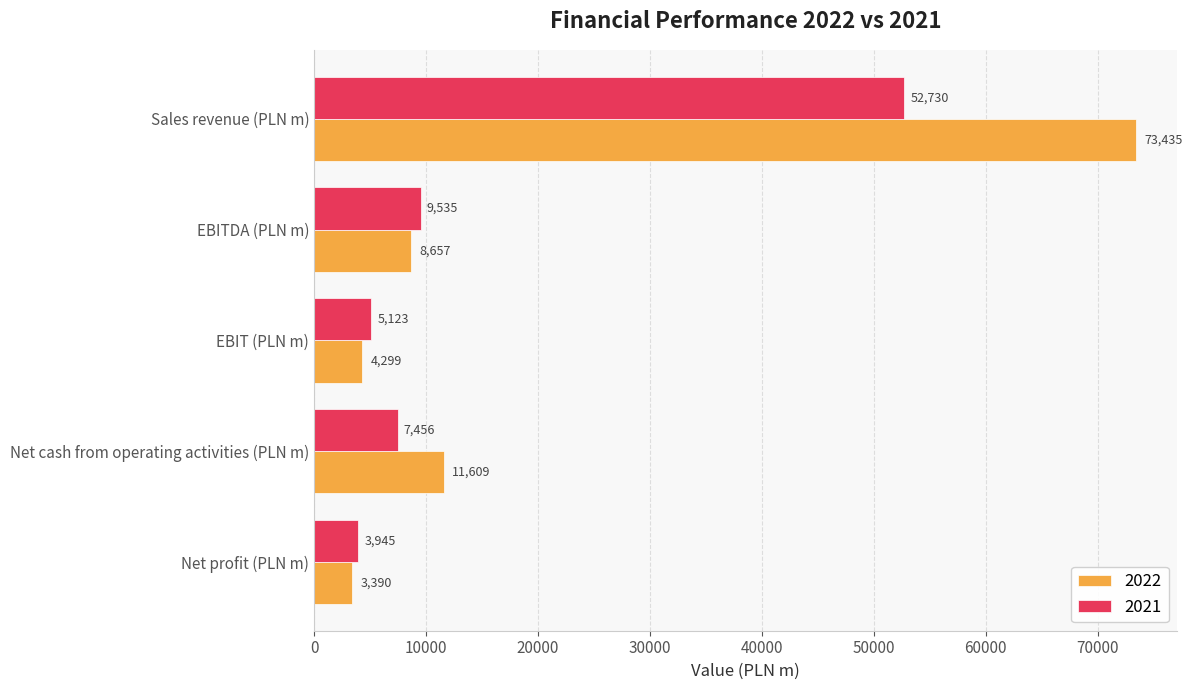

Between EBIT (PLN m) and Net profit (PLN m), which series saw the biggest shift?

2021